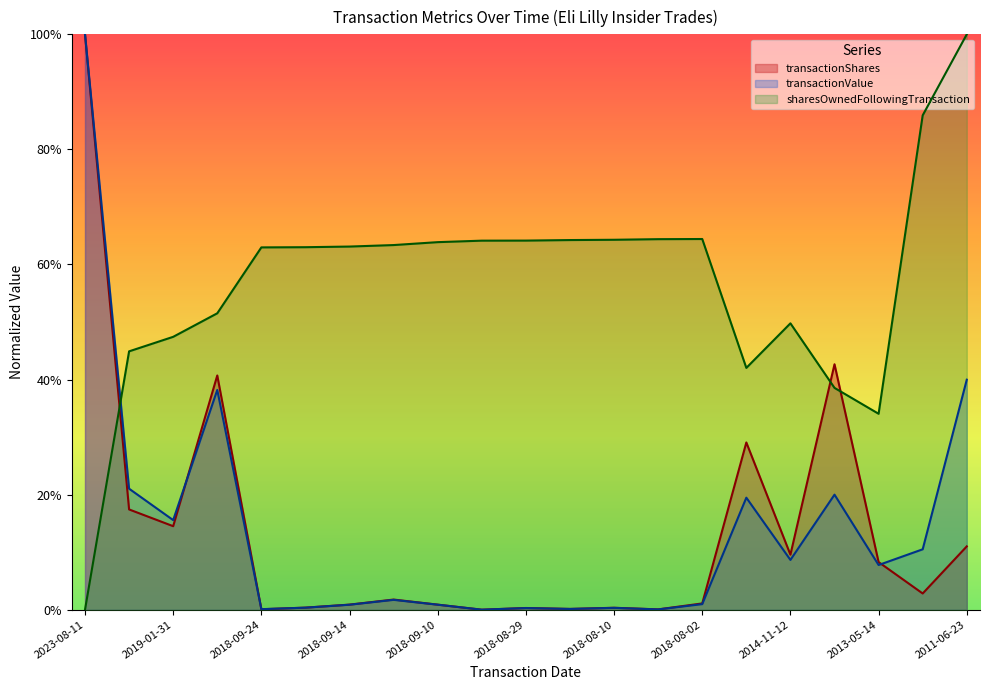

What is the total value across all series at 2011-06-23?

1.5